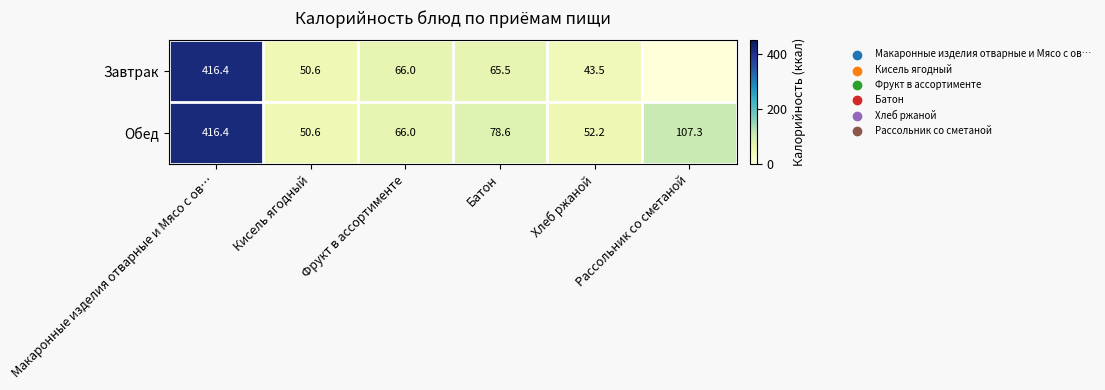

What is the highest value of the Обед series?

416.4